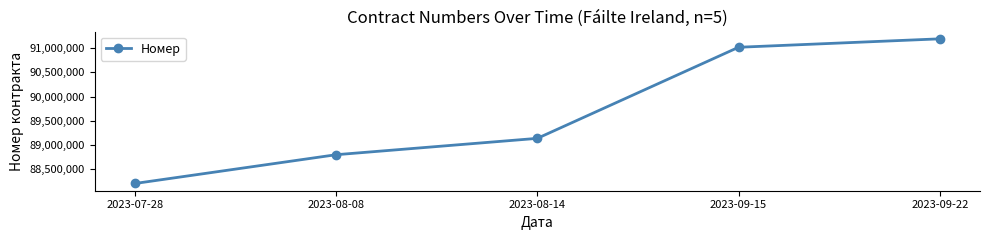

What is the difference between the second highest and second lowest values?

2217932